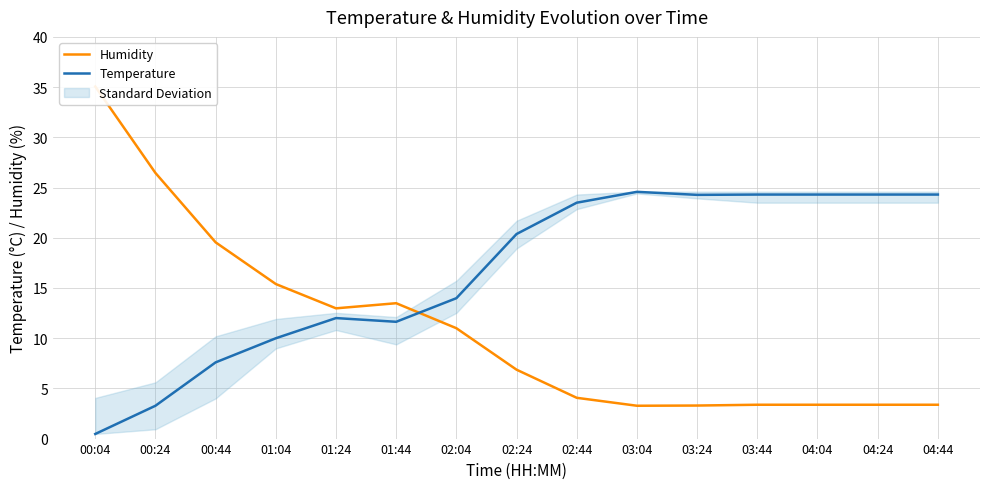

What position from the left is 04:04?

13